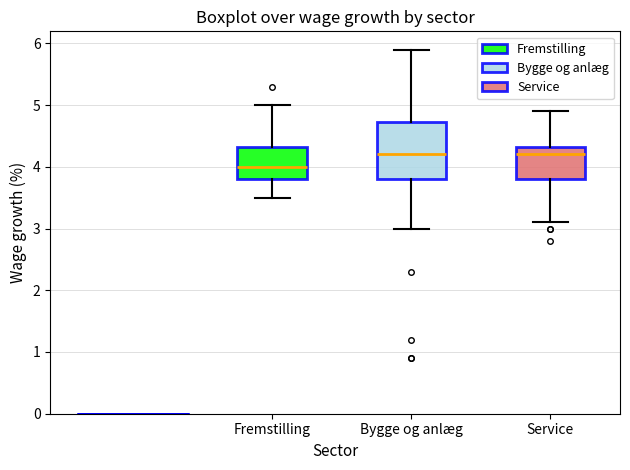

Reading left to right, transcribe this box plot: for each box, give where its median line is, the range the box spans, and where its two whiskers end, as read against the y-axis. The values are not printed on the chart, so give them approximately, as read against the axis.

Fremstilling: median 4.0, box 3.8 to 4.3, whiskers 3.5 to 5.0
Bygge og anlæg: median 4.2, box 3.8 to 4.7, whiskers 3.0 to 5.9
Service: median 4.2, box 3.8 to 4.3, whiskers 3.1 to 4.9